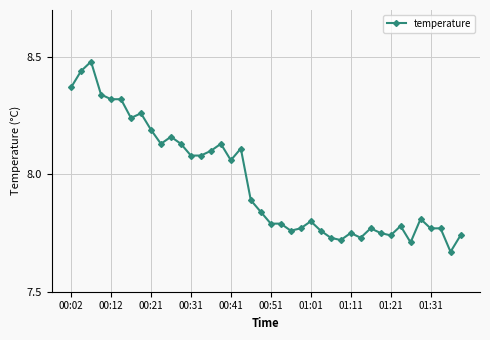

True or false: there are more than 0 points higher than both neighbors.

True